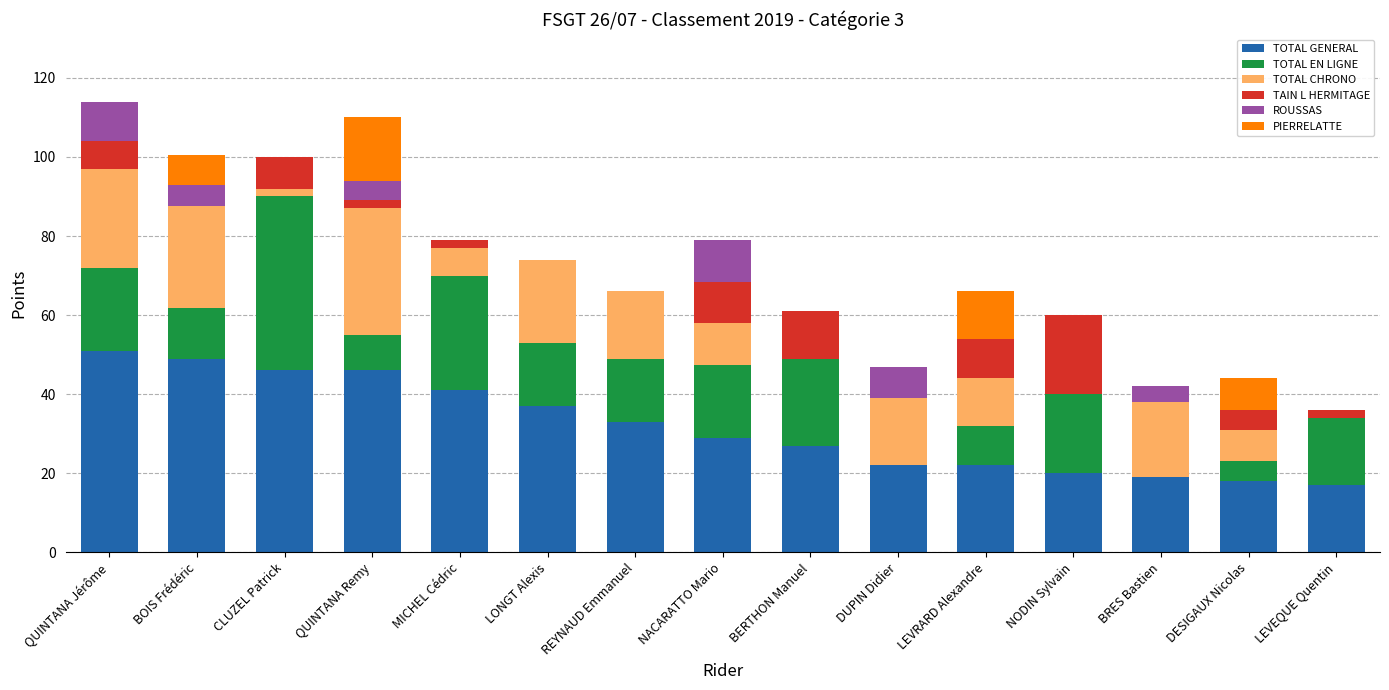

What is the approximate value of TOTAL GENERAL at QUINTANA Jérôme?

51.0